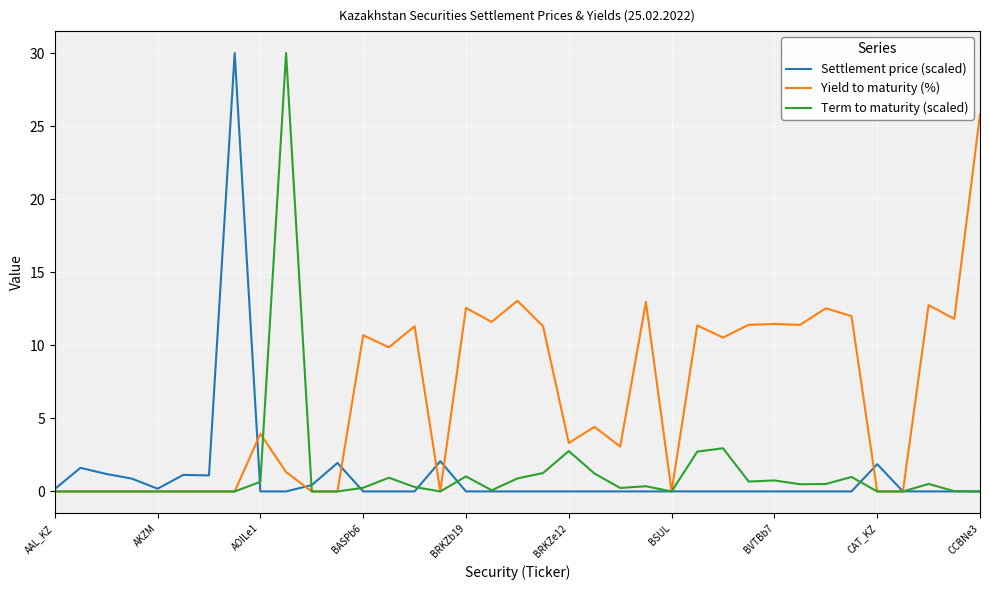

What is the maximum value shown in the chart?

30.0